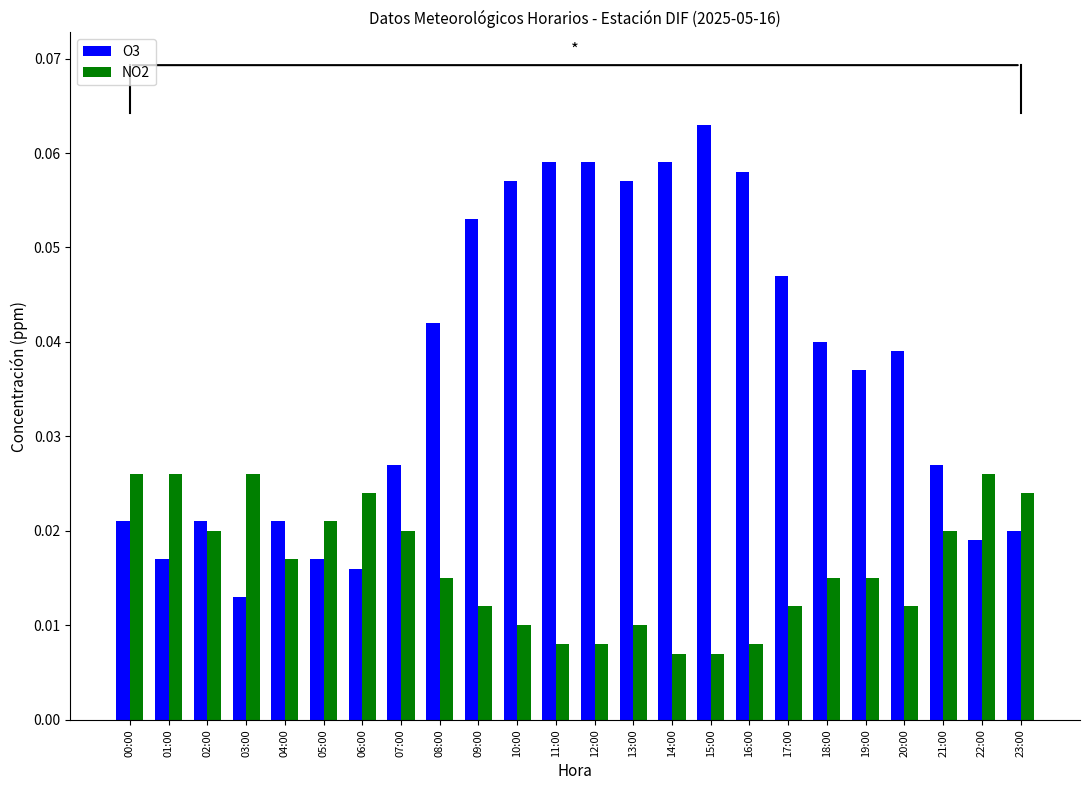

What is the sum of all O3 values?

0.9